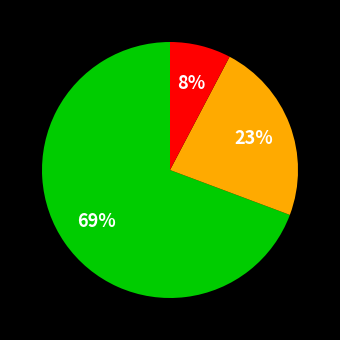

Does any single category account for the majority?

Yes